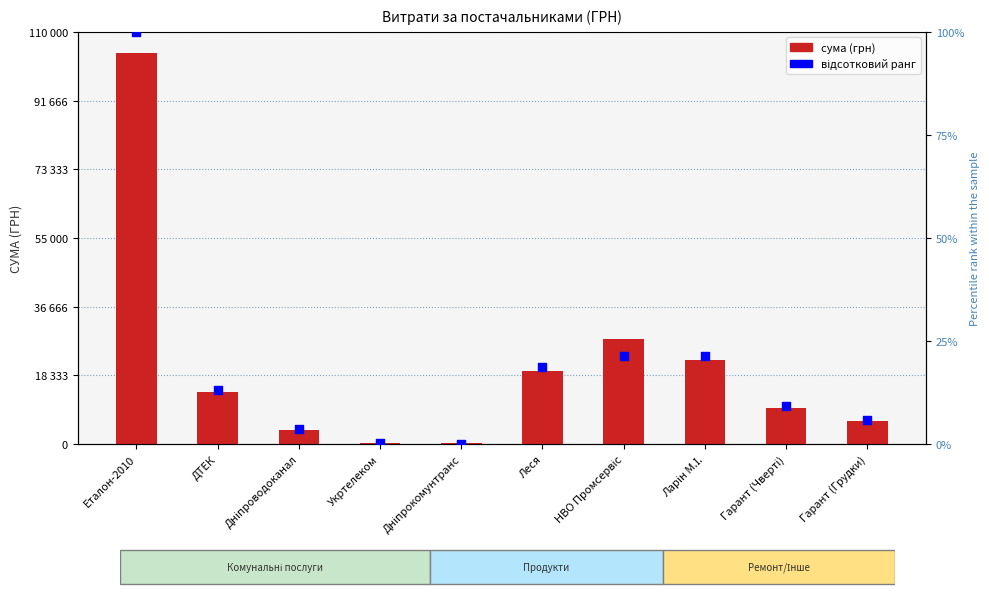

At how many categories does at least one series exceed 98255?

1